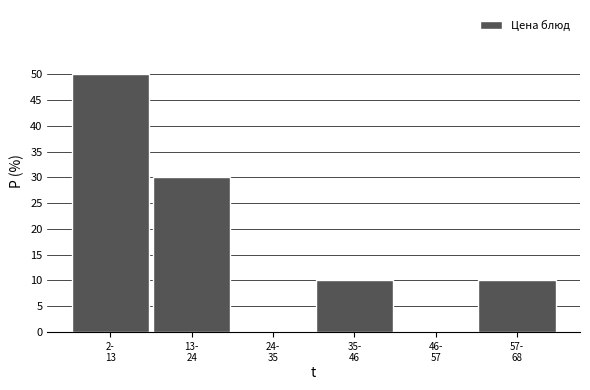

What is the greatest value displayed?

50